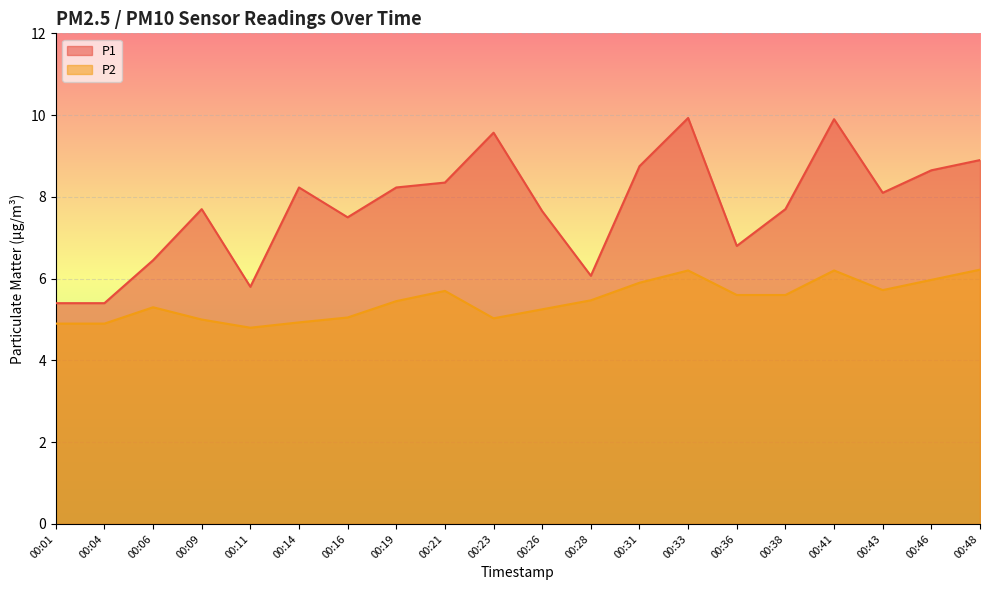

What is the value of the P2 point at the 13th from the left?

5.9